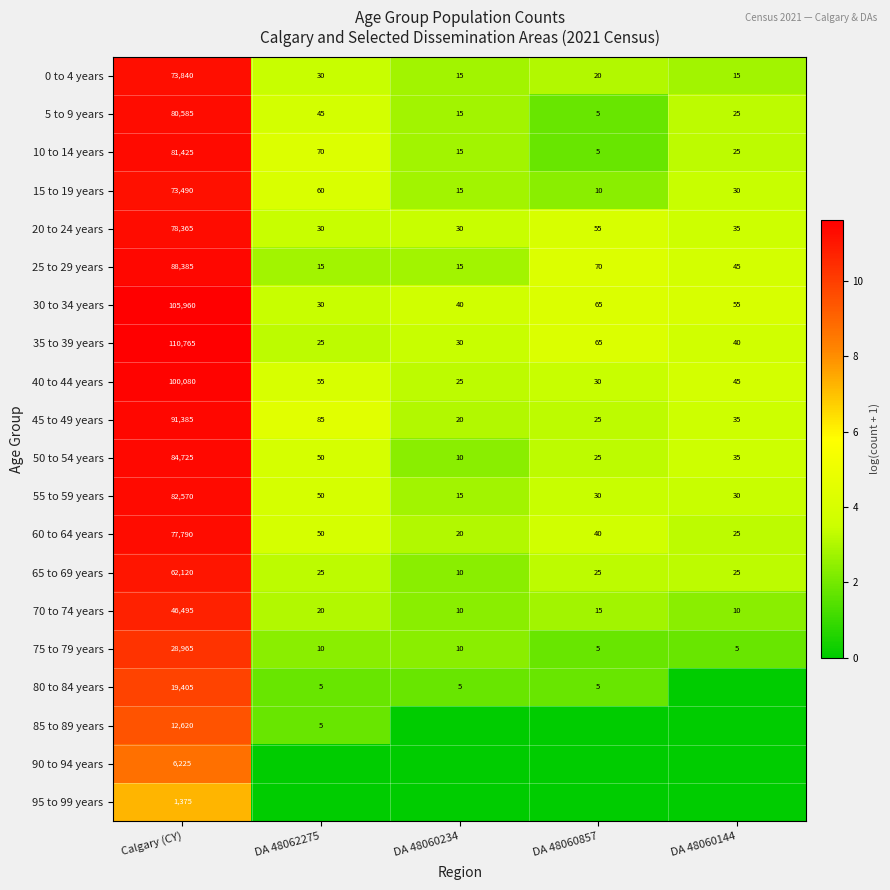

Which category has the highest value in the 45 to 49 years series?

Calgary (CY)